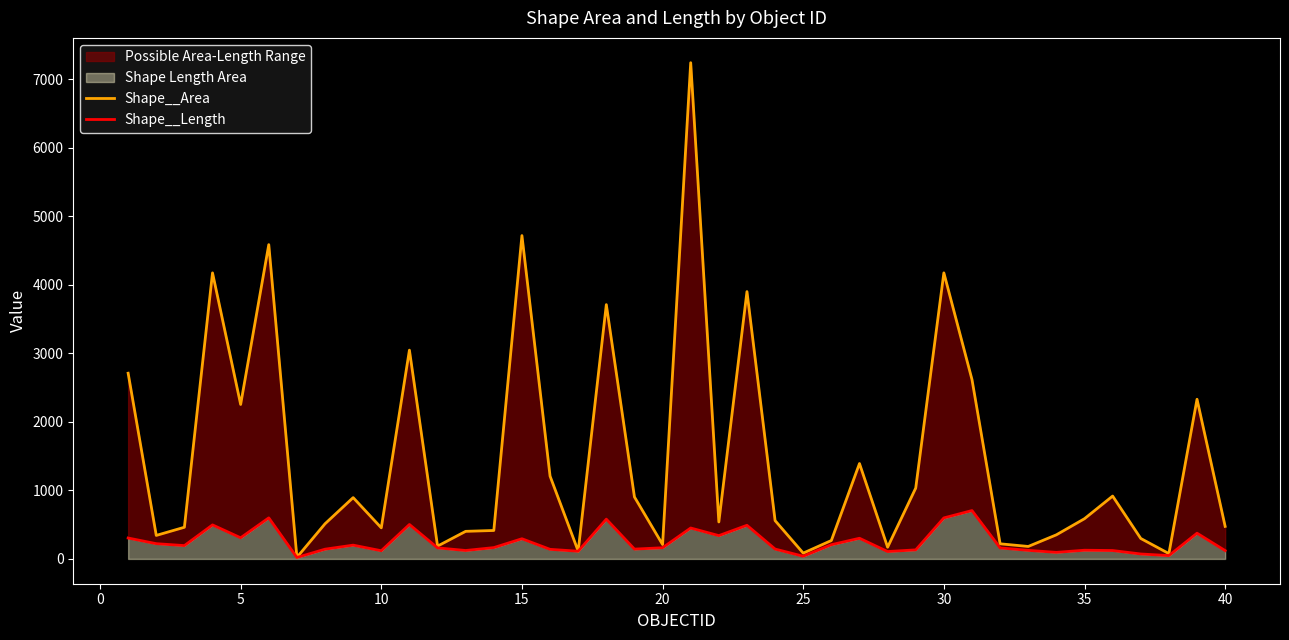

What is the value of the Shape__Length point at the 16th from the left?

308.5